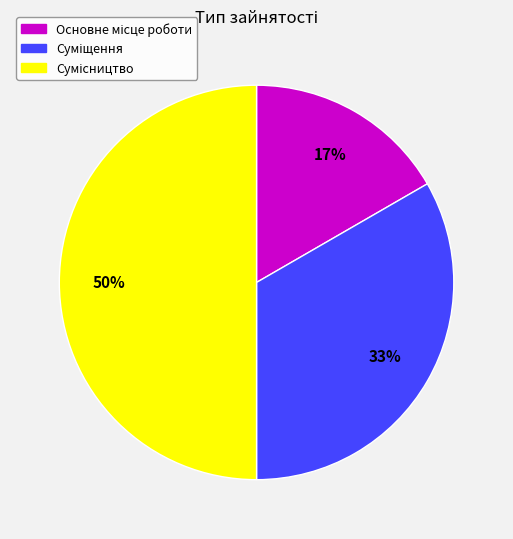

To the nearest percent, what is the difference between the largest and smallest slice percentages?

33%